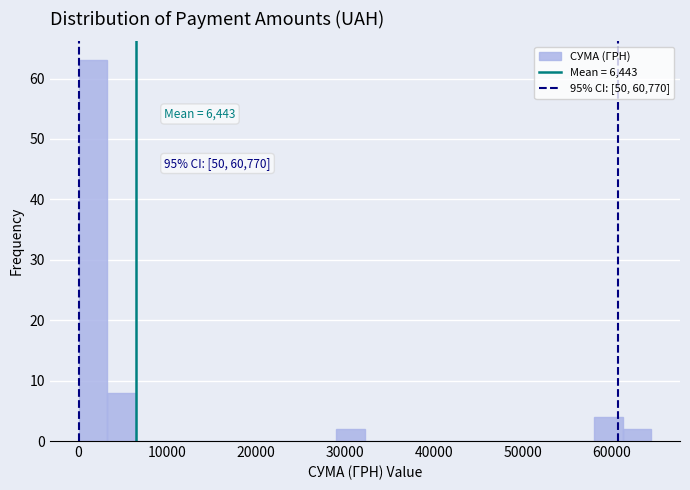

Read against the x-axis, roughly where is the centre of the tallest bar?

2000